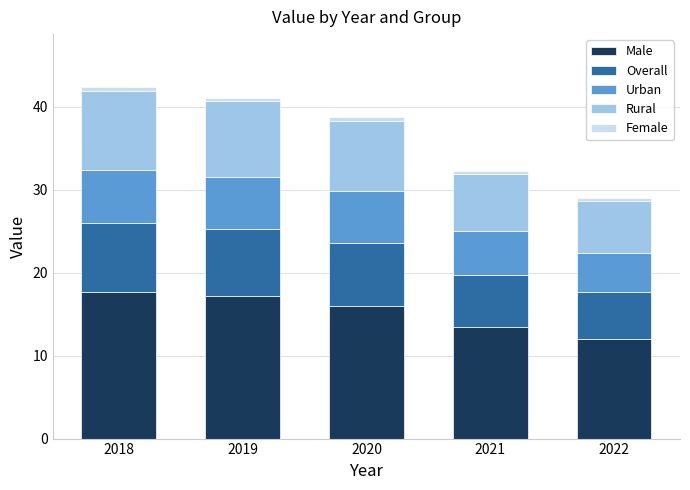

True or false: Male has a value of 12.0 at 2022.

True